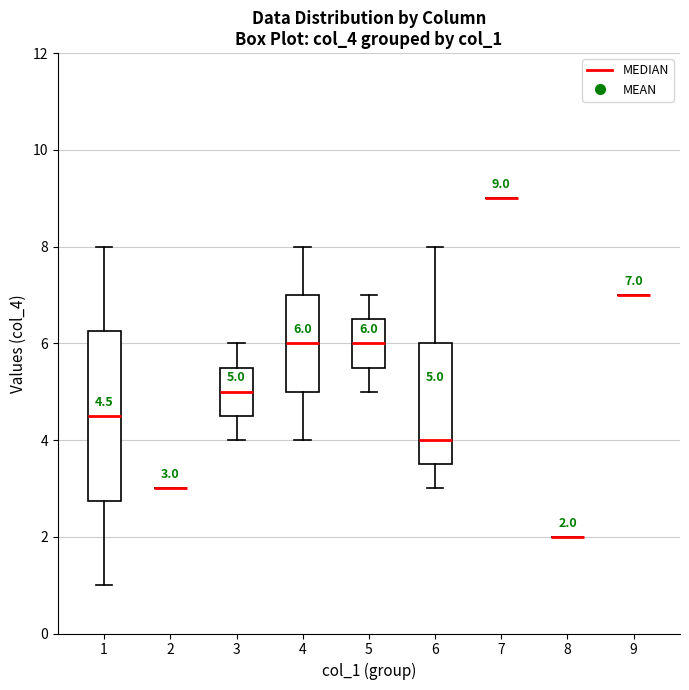

Which box is the tallest, from its lower edge to its upper edge?

1